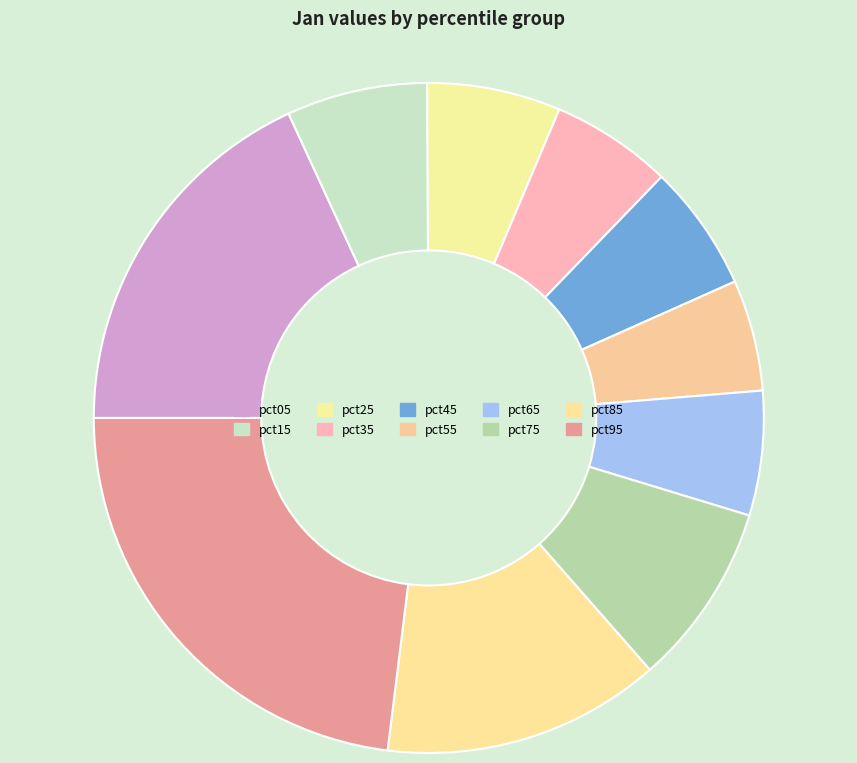

Which category has the biggest portion of the pie?

pct95